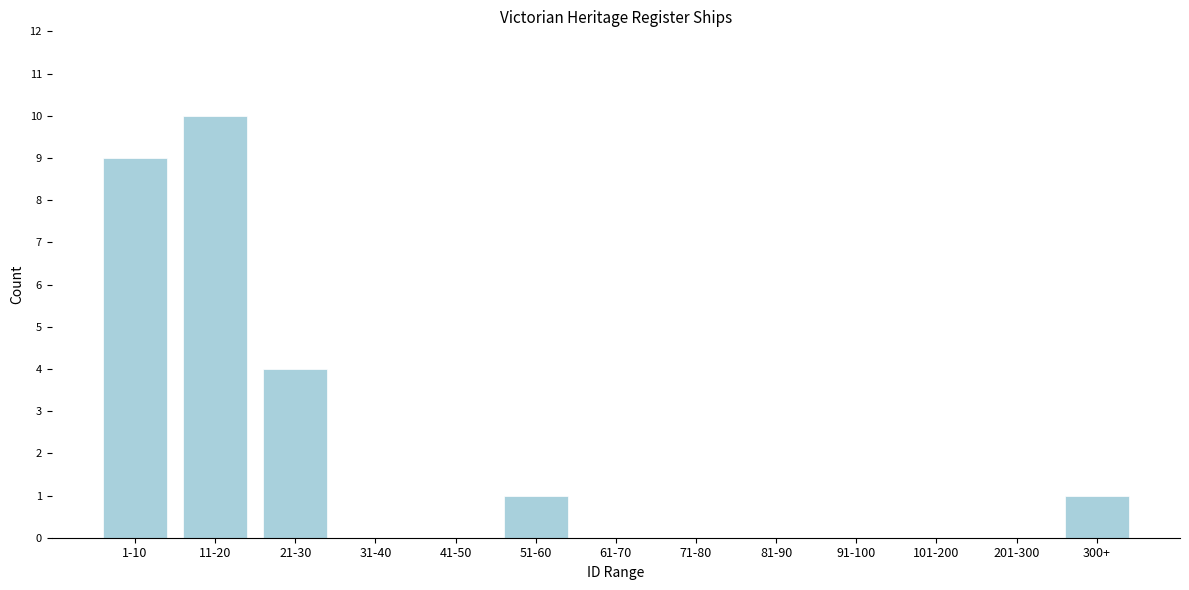

Reading left to right, what are all the values shown in this chart?

1-10=9	11-20=10	21-30=4	31-40=0	41-50=0	51-60=1	61-70=0	71-80=0	81-90=0	91-100=0	101-200=0	201-300=0	300+=1